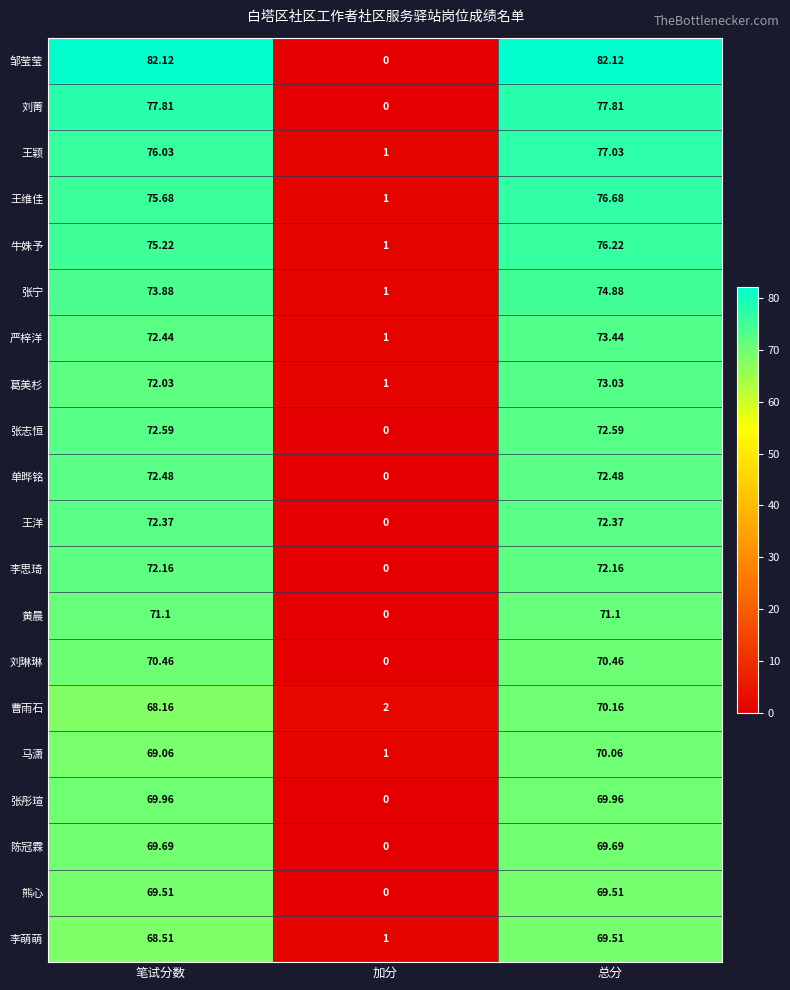

Which category has the highest value in the 牛姝予 series?

总分